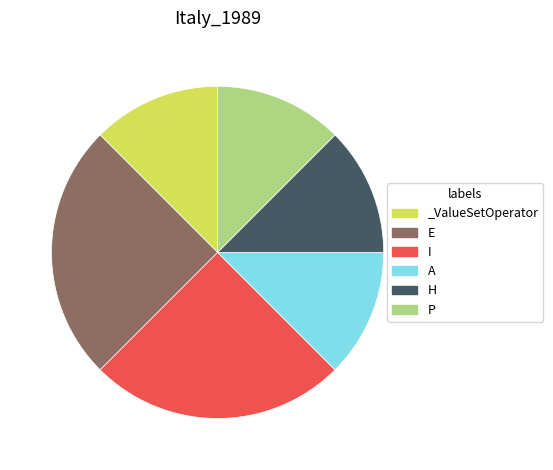

Is there any slice that represents more than half of the pie?

No